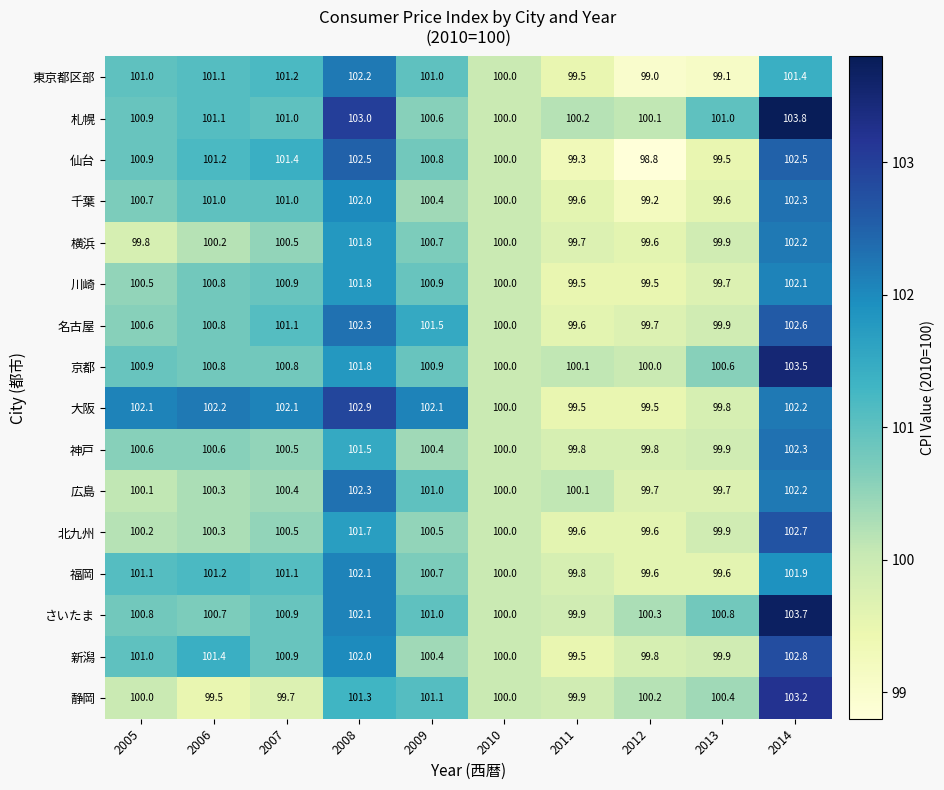

Is it true that 北九州 equals 26.4 at 2008?

False